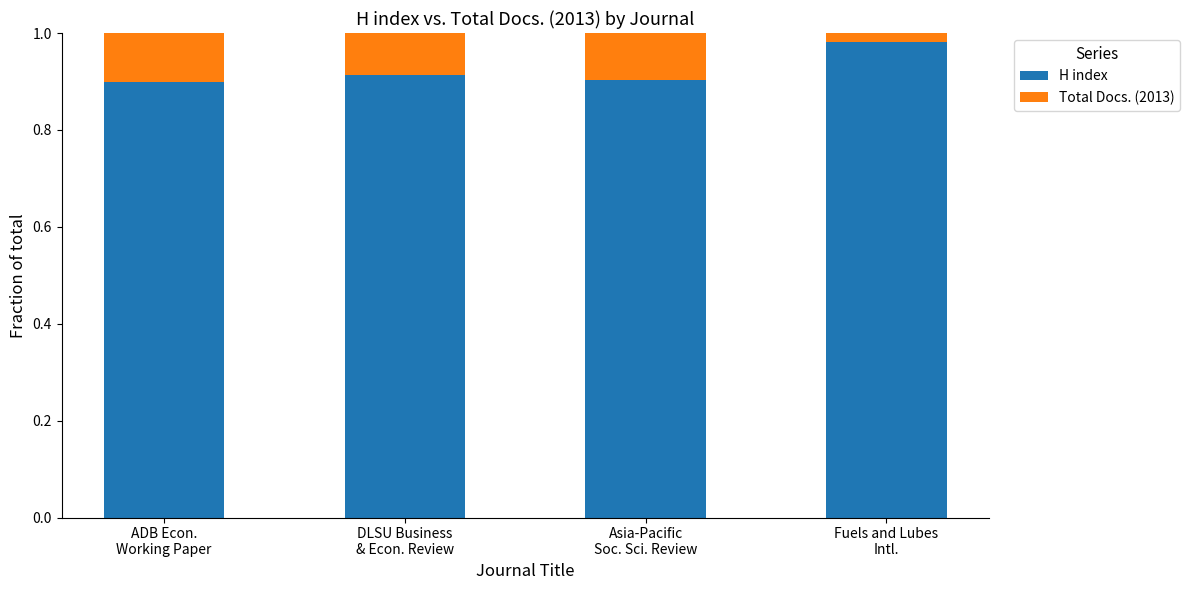

How many distinct data groups are displayed?

2